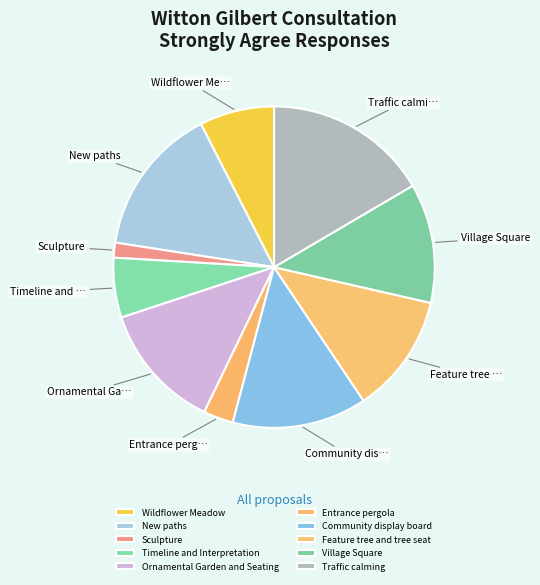

How many slices are in this pie chart?

10